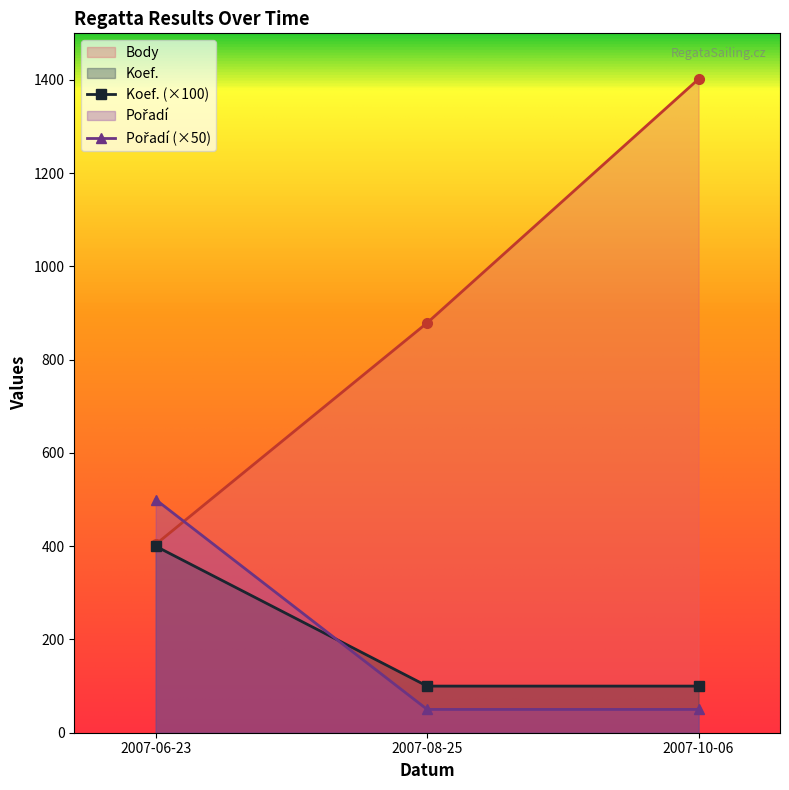

Reading left to right, list all the values displayed in this chart.

Body: 2007-06-23=404	2007-08-25=879	2007-10-06=1402
Koef.: 2007-06-23=400	2007-08-25=100	2007-10-06=100
Pořadí: 2007-06-23=500	2007-08-25=50	2007-10-06=50